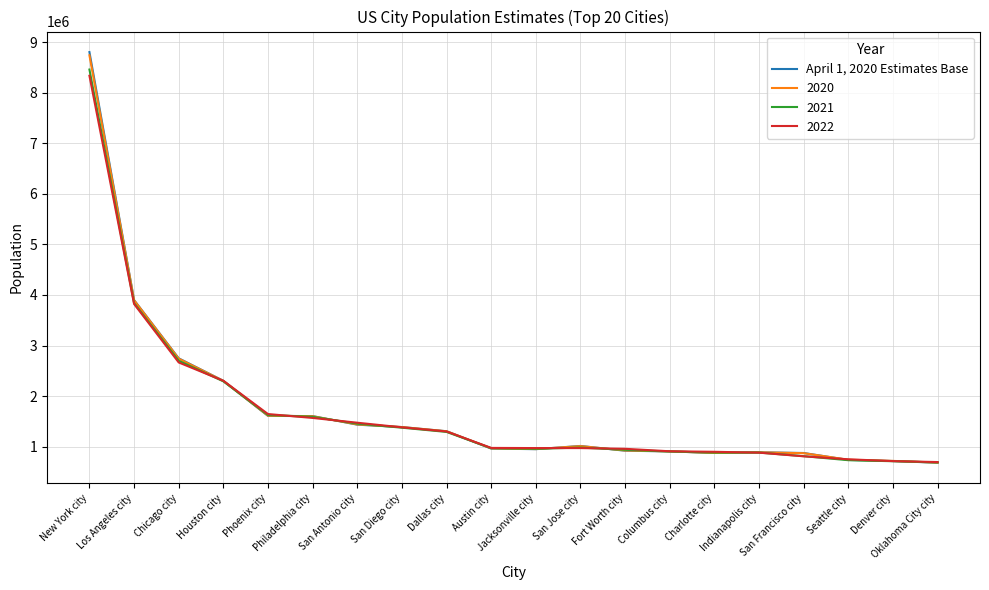

Which series has the largest range (max minus min)?

April 1, 2020 Estimates Base